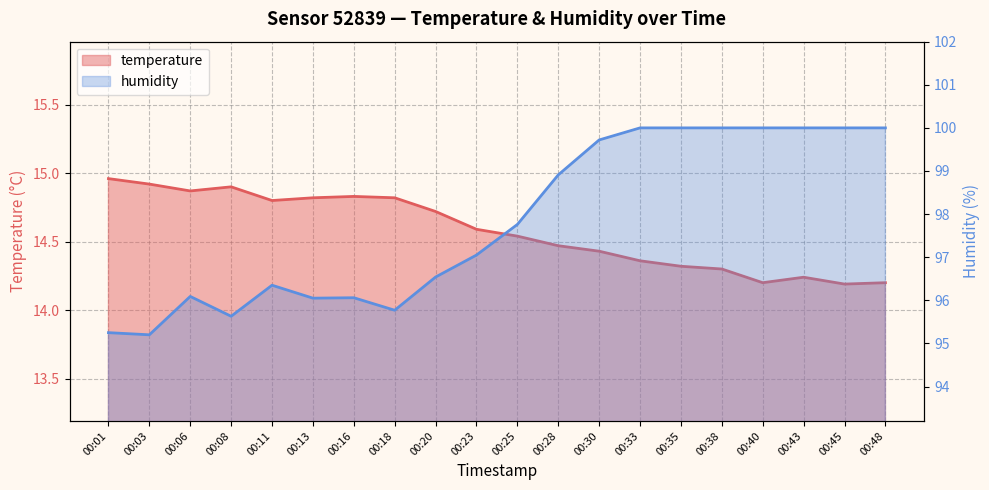

How many interior local peaks does the humidity series have?

3